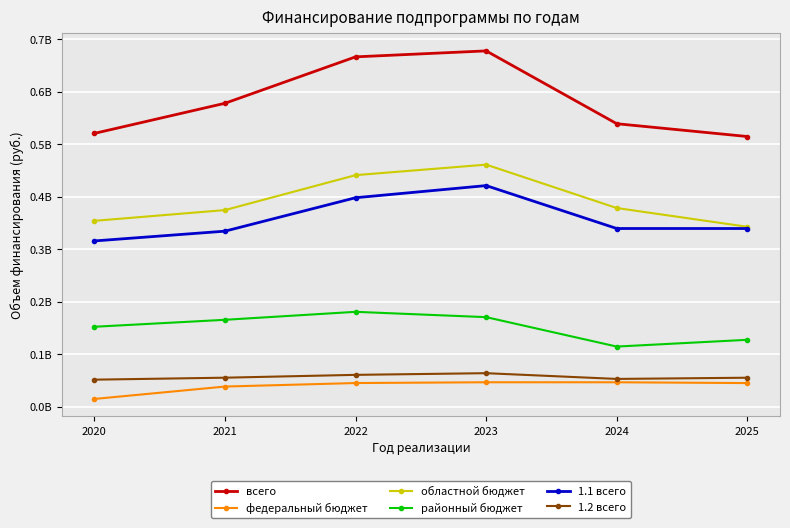

Read the 1.2 всего value at 2021.

55023403.0